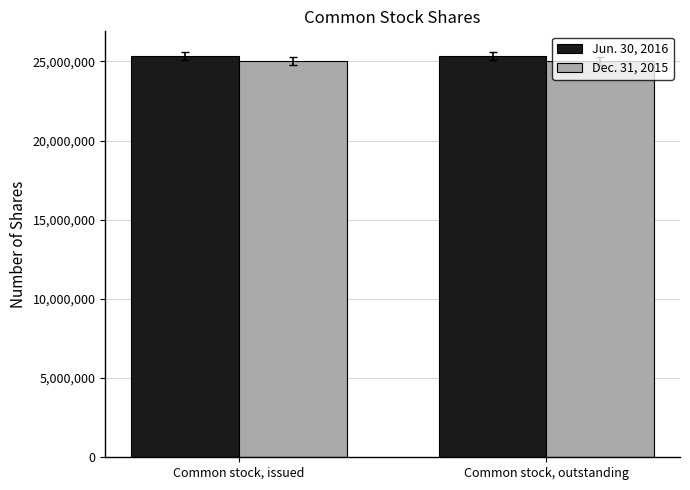

The value of Dec. 31, 2015 at Common stock, issued is 10273395. True or false?

False